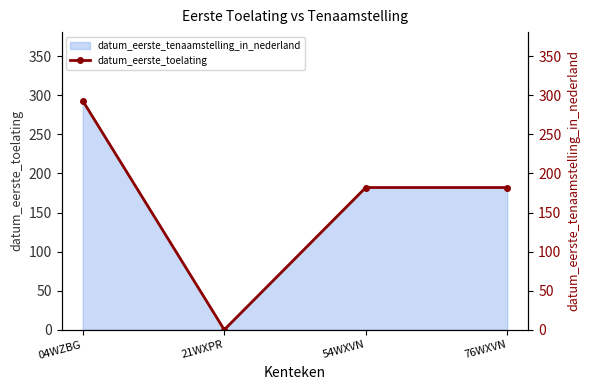

What is the label of the 4th point from the right?

04WZBG